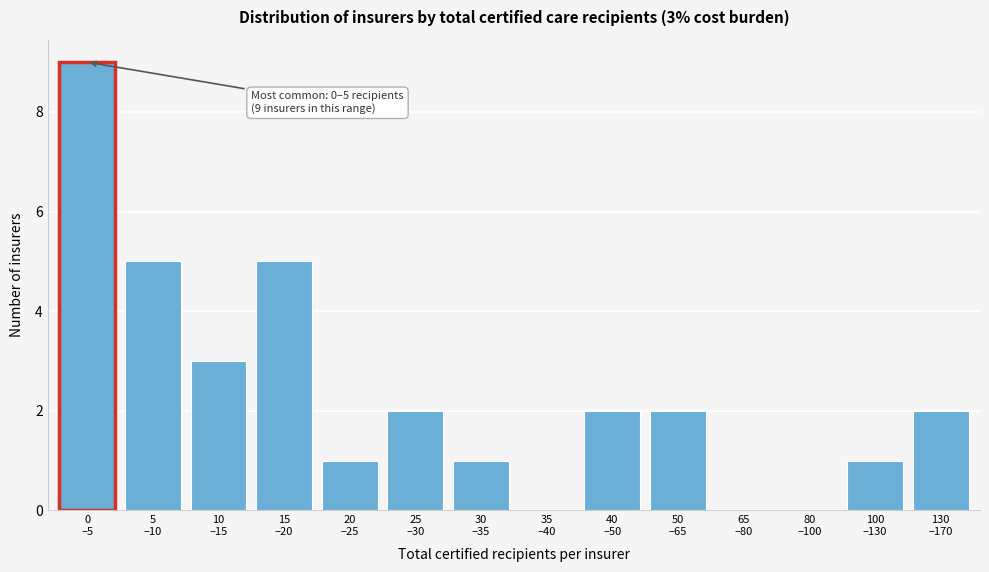

What is the sum of all values?

33